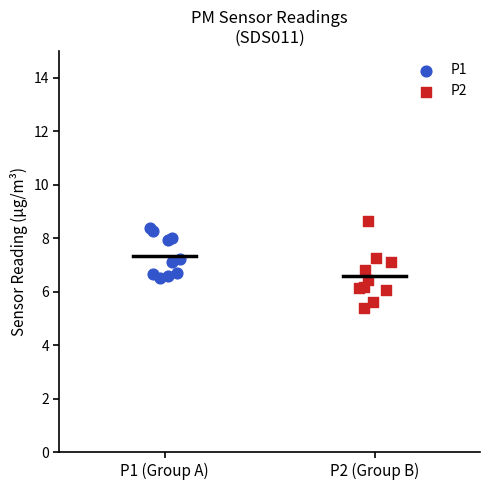

Which series has the widest spread of Y values?

P2